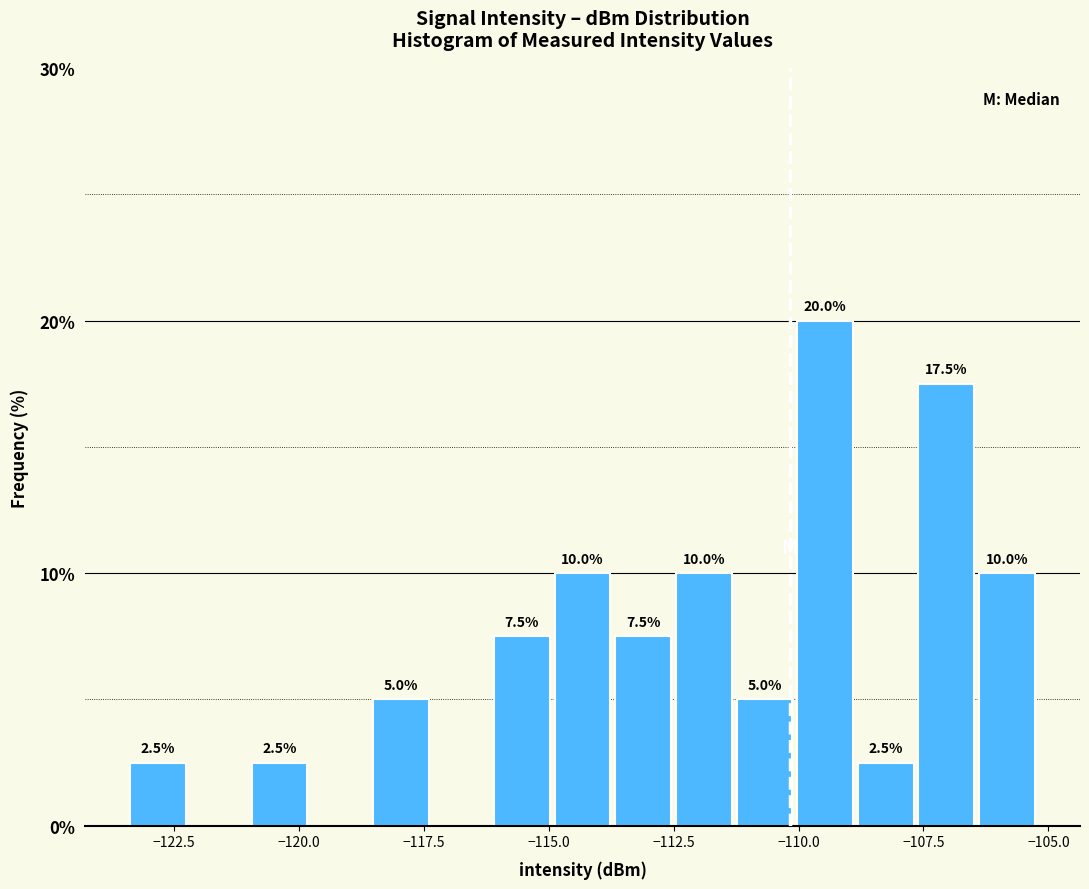

Around what value on the x-axis is the tallest bar? Give the approximate position of its centre, as read against the axis.

-109.5